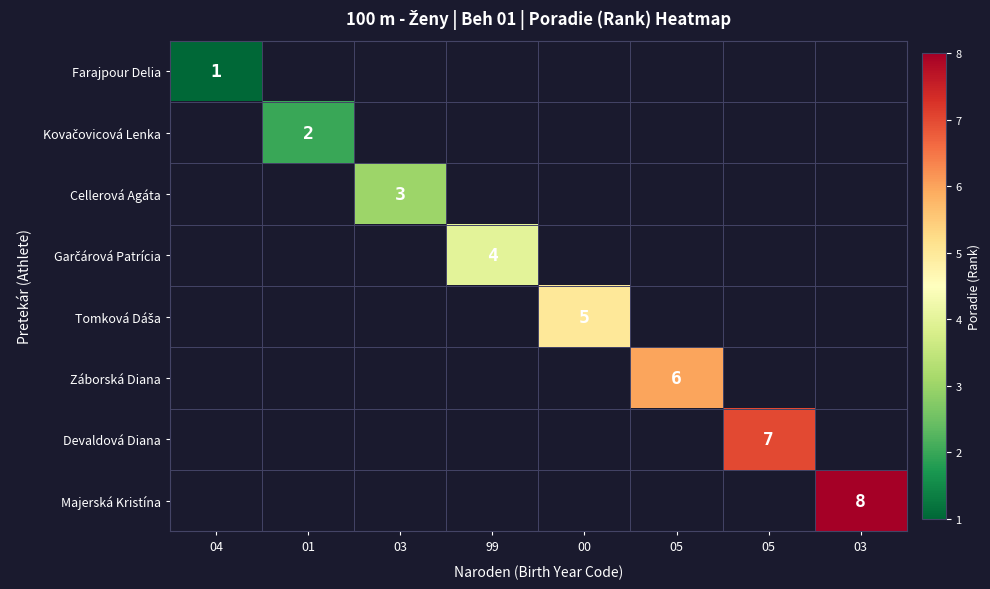

At which category is the sum across all series the highest?

03